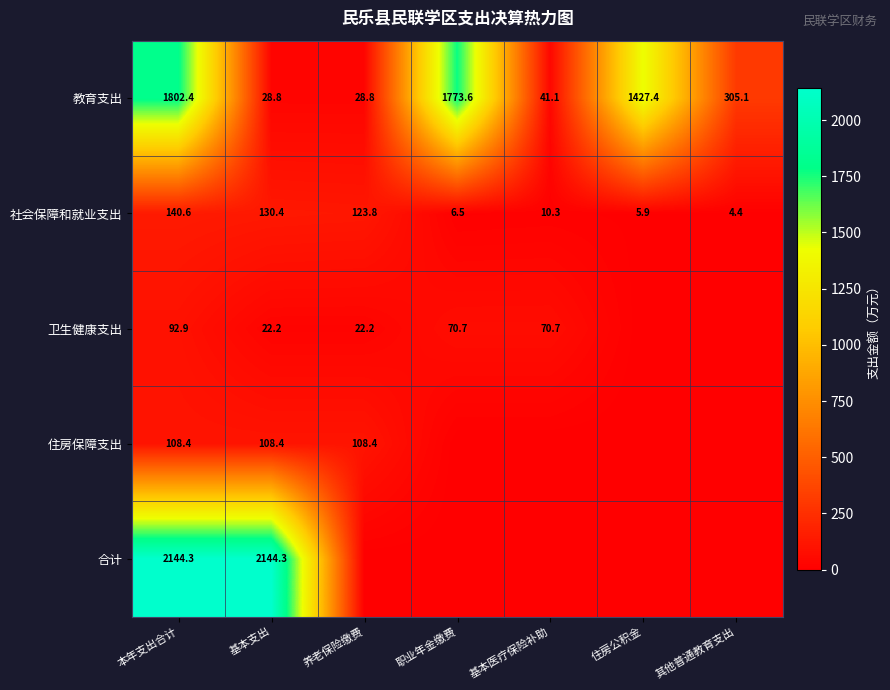

List the labels in order of 社会保障和就业支出 value, largest first.

本年支出合计, 基本支出, 养老保险缴费, 基本医疗保险补助, 职业年金缴费, 住房公积金, 其他普通教育支出